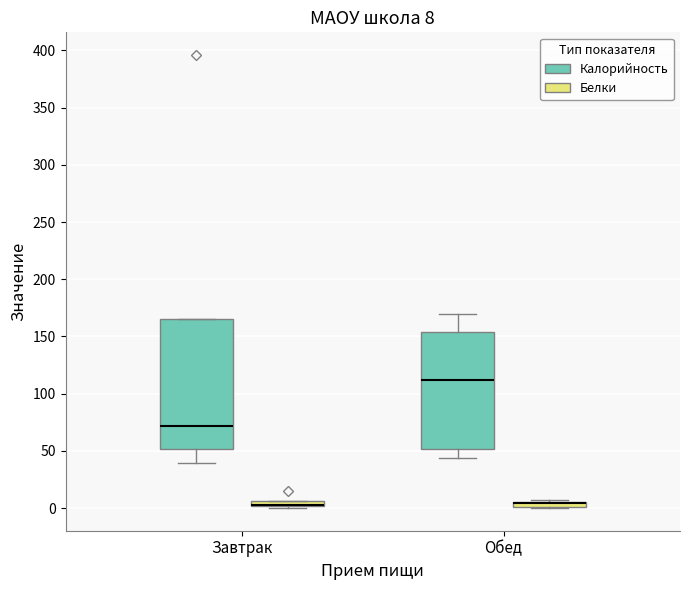

Comparing the boxes themselves (not the whiskers), which one is the tallest?

Завтрак (Калорийность)